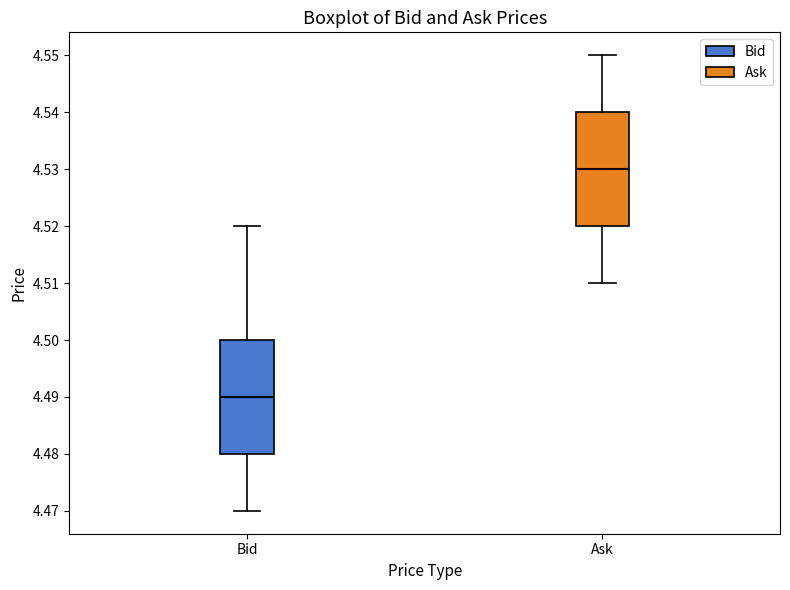

Which box's median line is the highest?

Ask